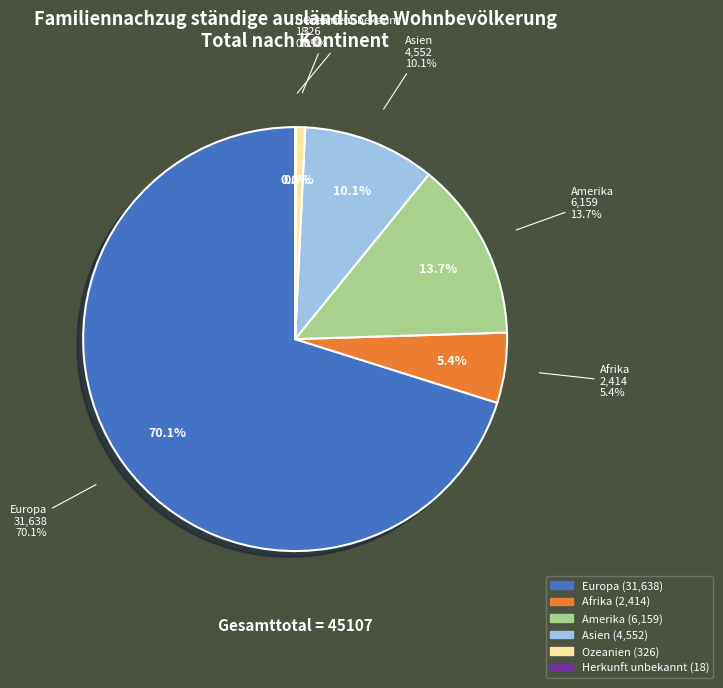

To the nearest percent, what percentage of the pie is Asien?

10%